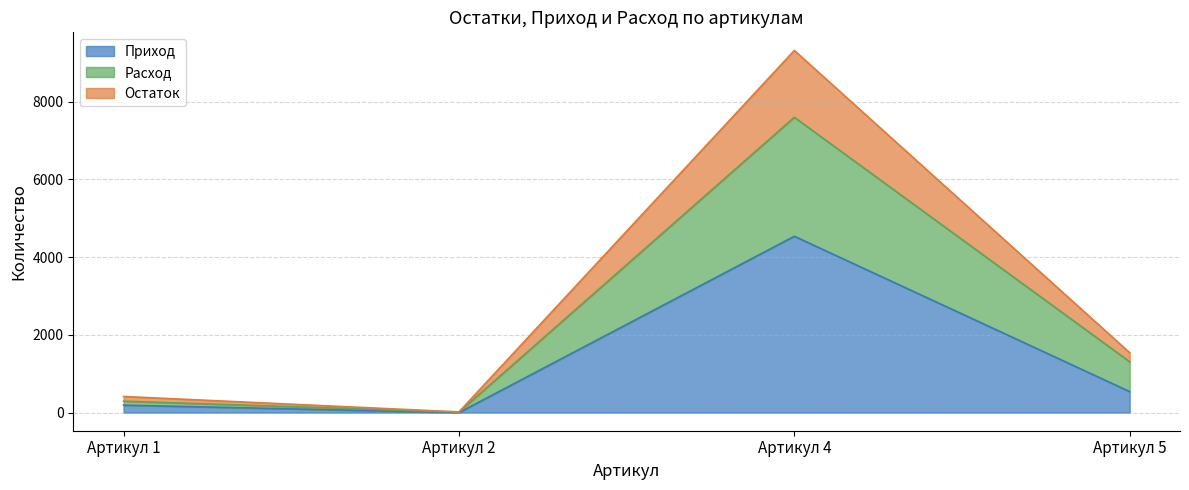

In Приход, how many points are higher than both neighbors (excluding endpoints)?

1